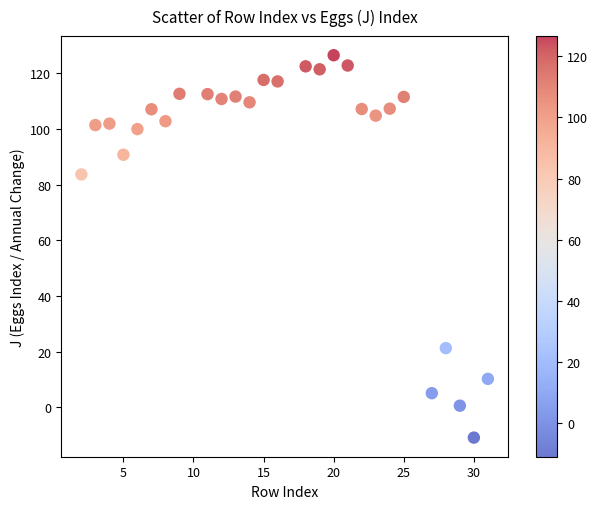

What Y value in the scatter plot is closest to 57?

83.7